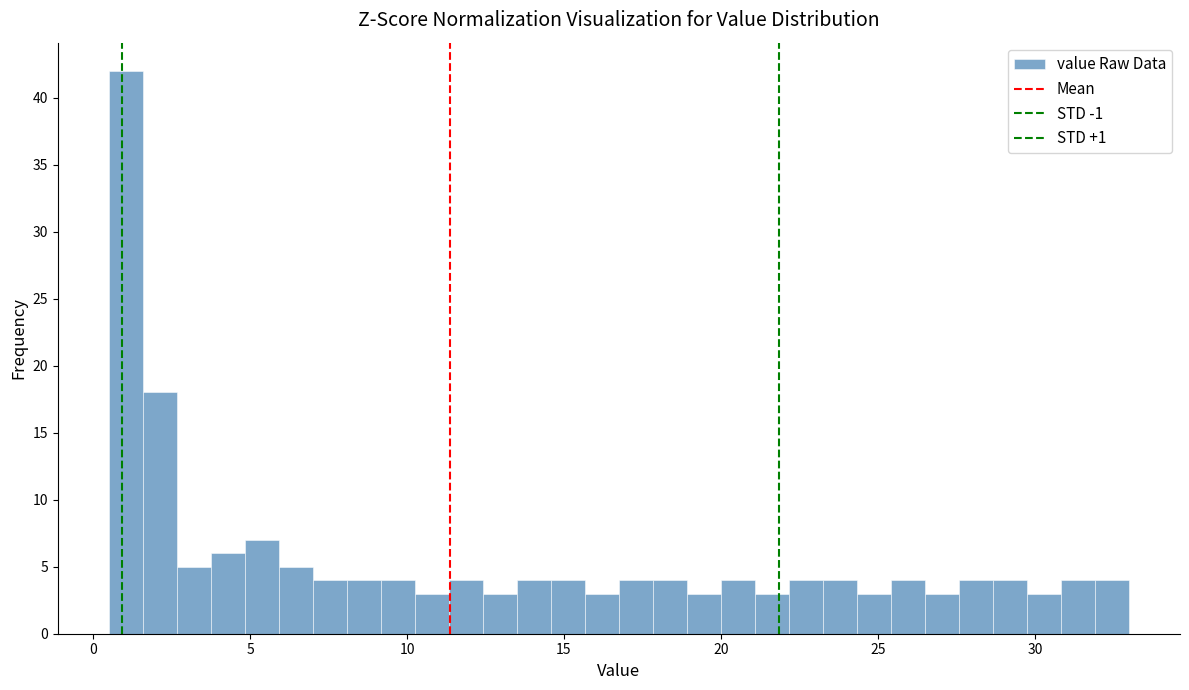

Read against the x-axis, roughly where is the centre of the tallest bar?

1.0